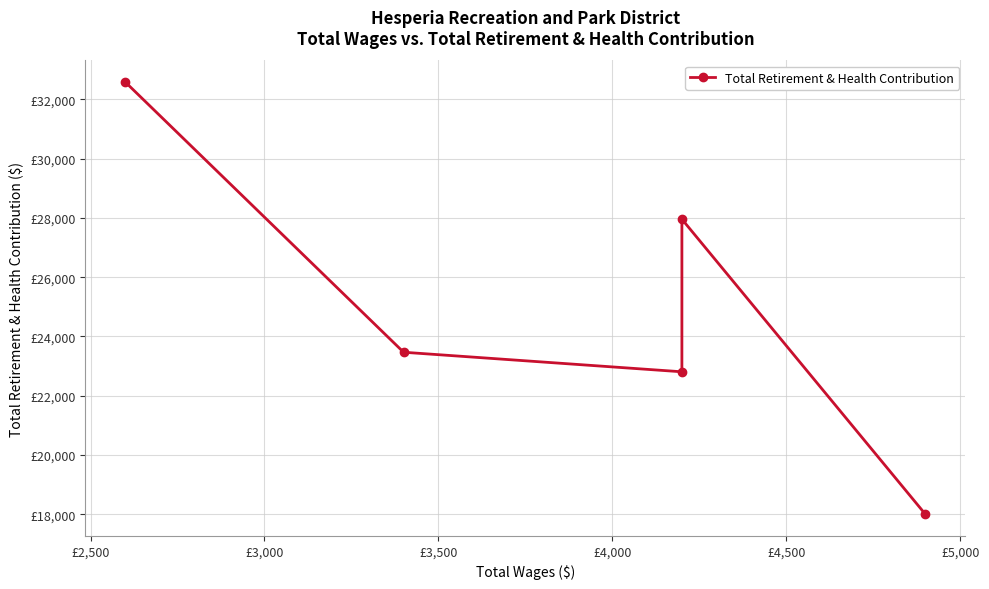

What is the difference between the values at £3,000 and £4,000?

9777